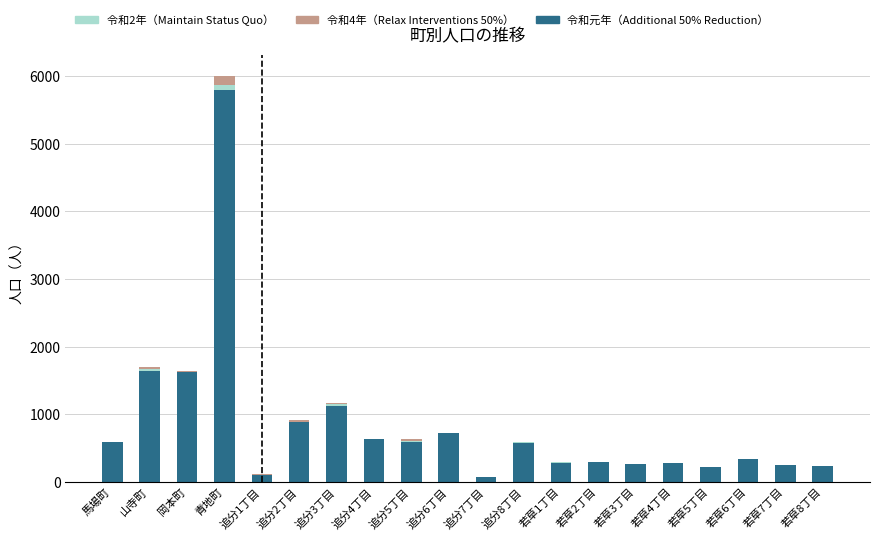

Which has a higher value, 青地町 or 若草5丁目?

青地町